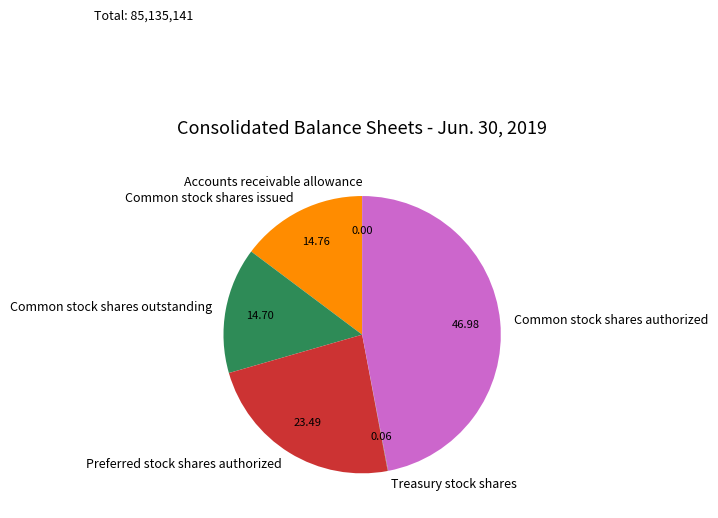

Is the sum of Common stock shares authorized and Common stock shares outstanding greater than half?

Yes